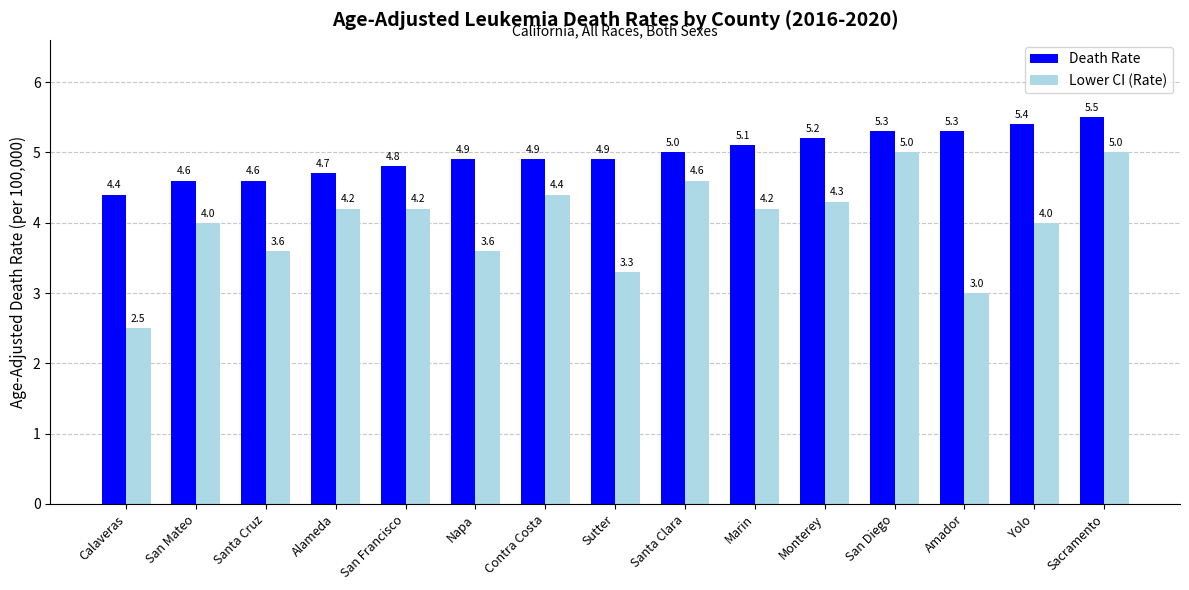

What is the value of the Lower CI (Rate) bar at the 2nd from the left?

4.0